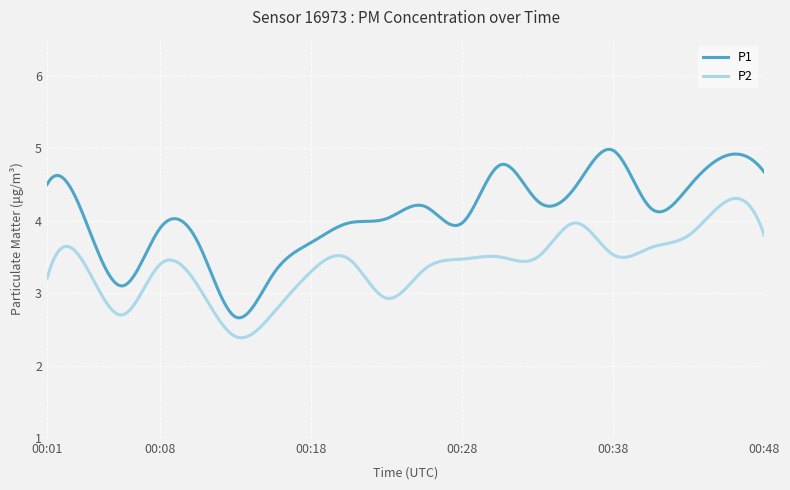

What is the minimum value shown in the chart?

2.4